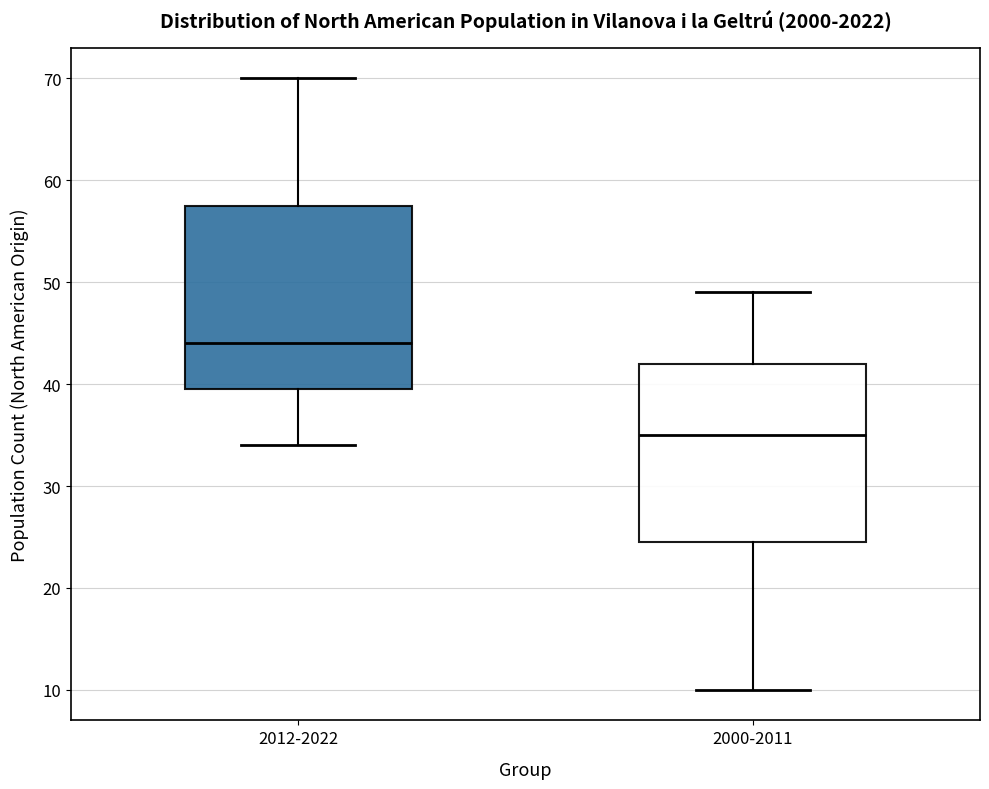

Reading left to right, transcribe this box plot: for each box, give where its median line is, the range the box spans, and where its two whiskers end, as read against the y-axis. The values are not printed on the chart, so give them approximately, as read against the axis.

2012-2022: median 44, box 40 to 58, whiskers 34 to 70
2000-2011: median 35, box 25 to 42, whiskers 10 to 49